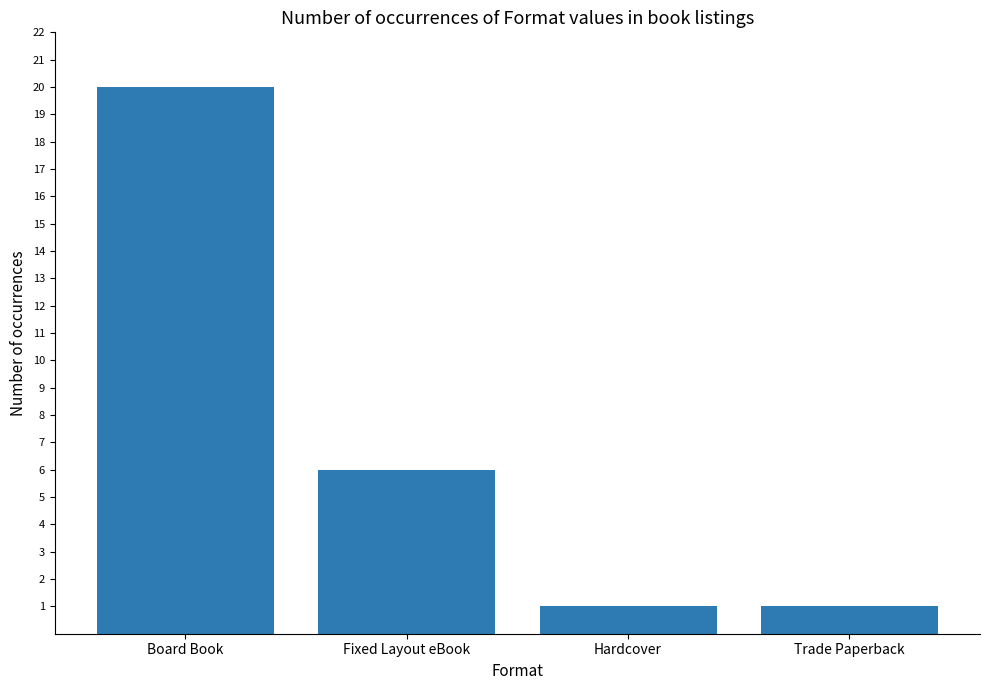

Approximately how many times larger is the value at Trade Paperback compared to Hardcover?

1.0